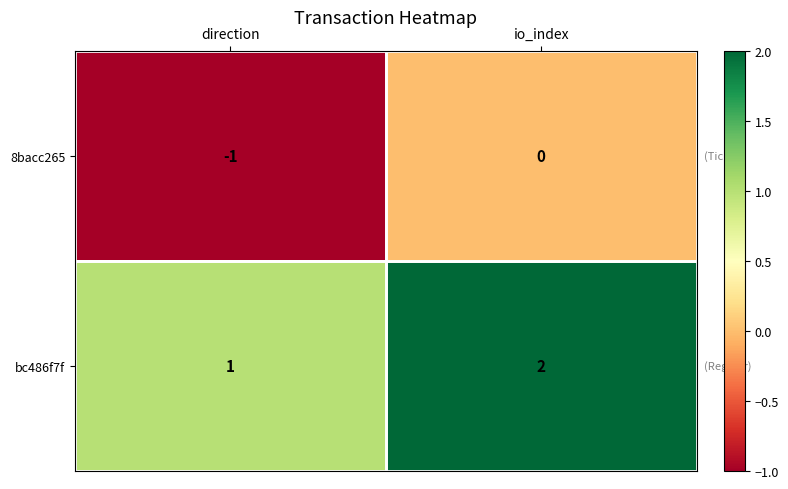

Which category has the lowest value in the 8bacc265 series?

direction